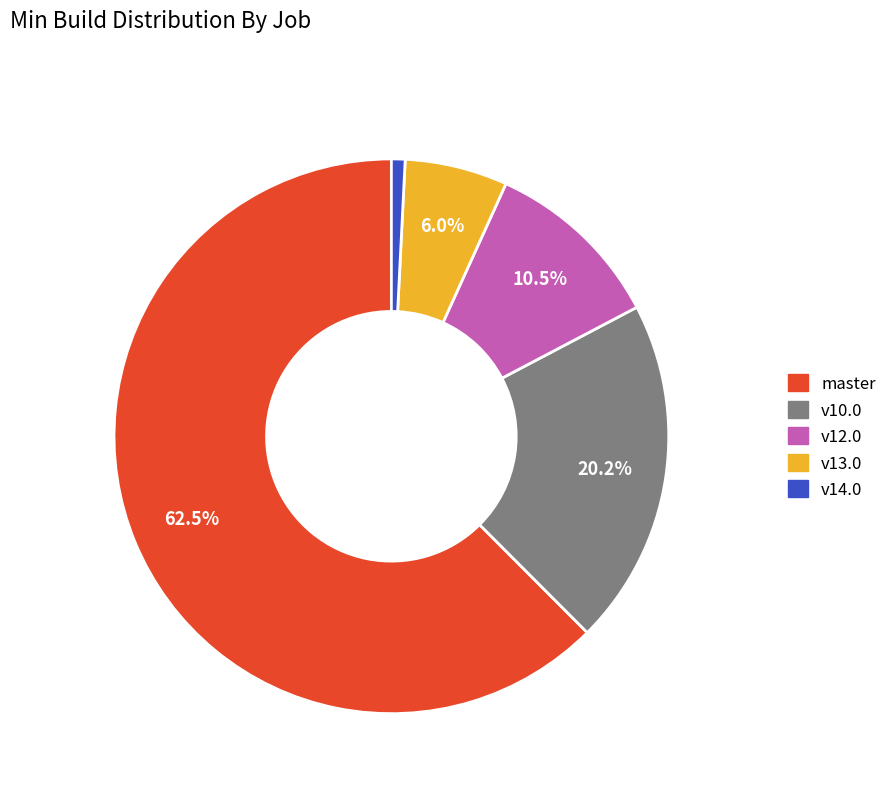

To the nearest percent, what is the average slice percentage?

20%